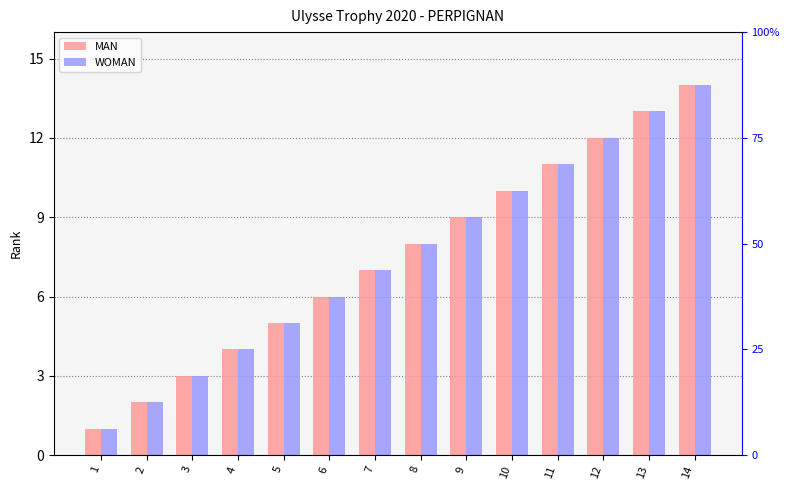

Where is MAN nearest to the value 7?

7